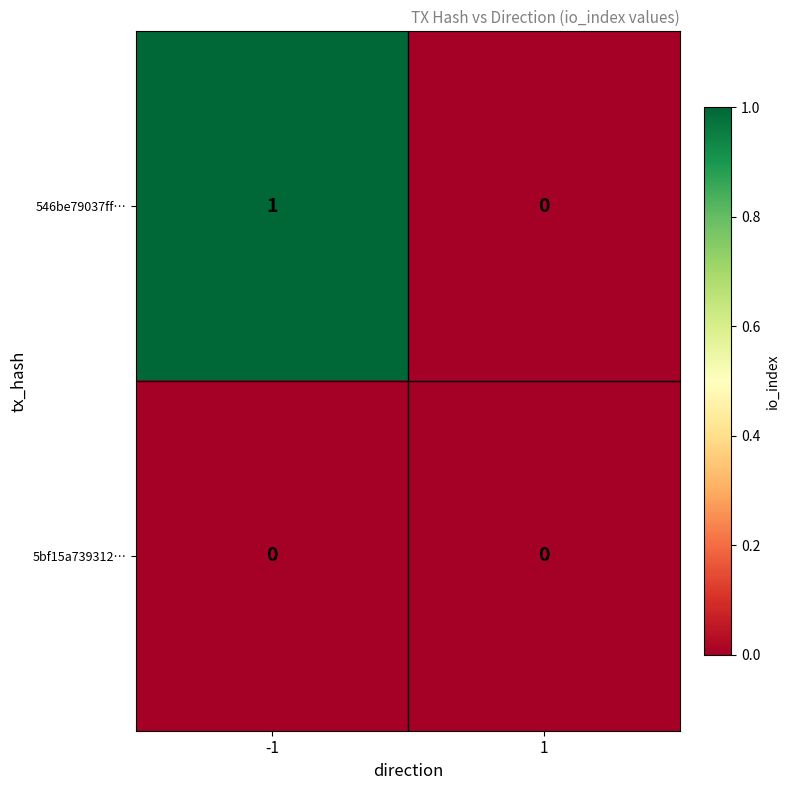

The value of 546be79037ff… at 1 is 1. True or false?

False